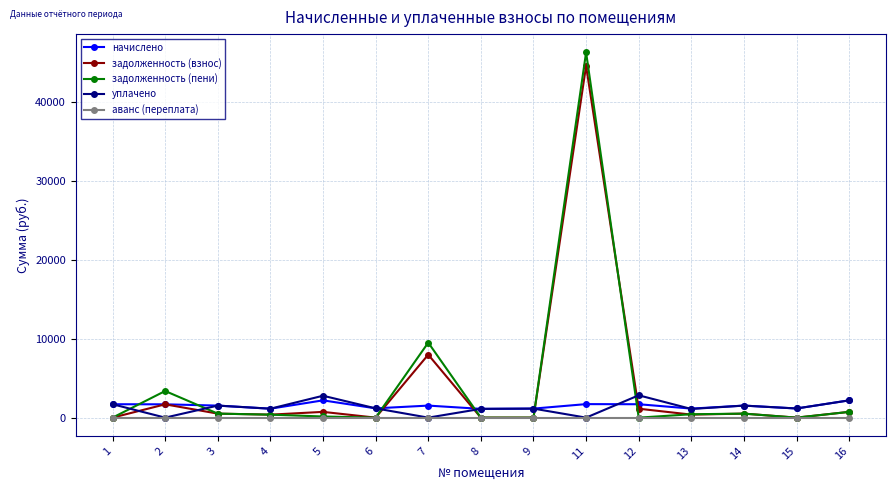

What is the sum of the уплачено values at 13 and 9?

2240.7